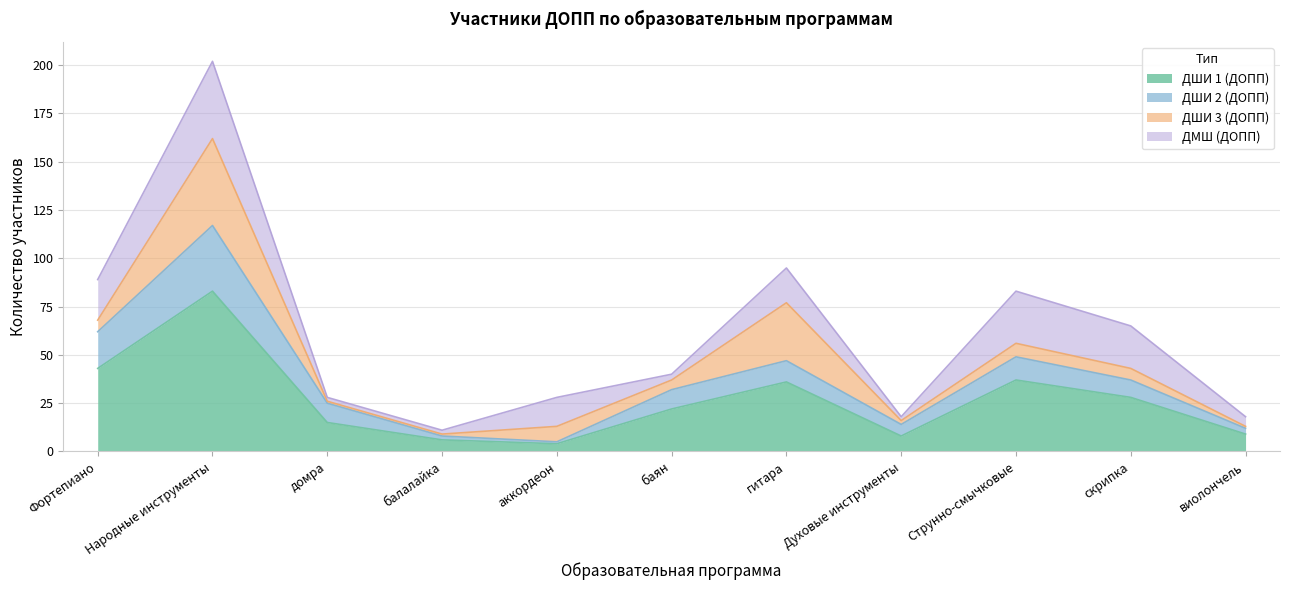

At which category does the chart reach its peak across all series?

Народные инструменты